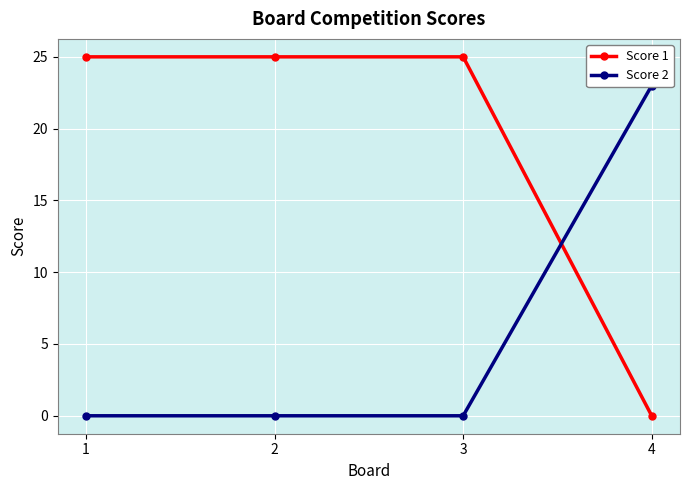

How many values in Score 1 are above zero?

3